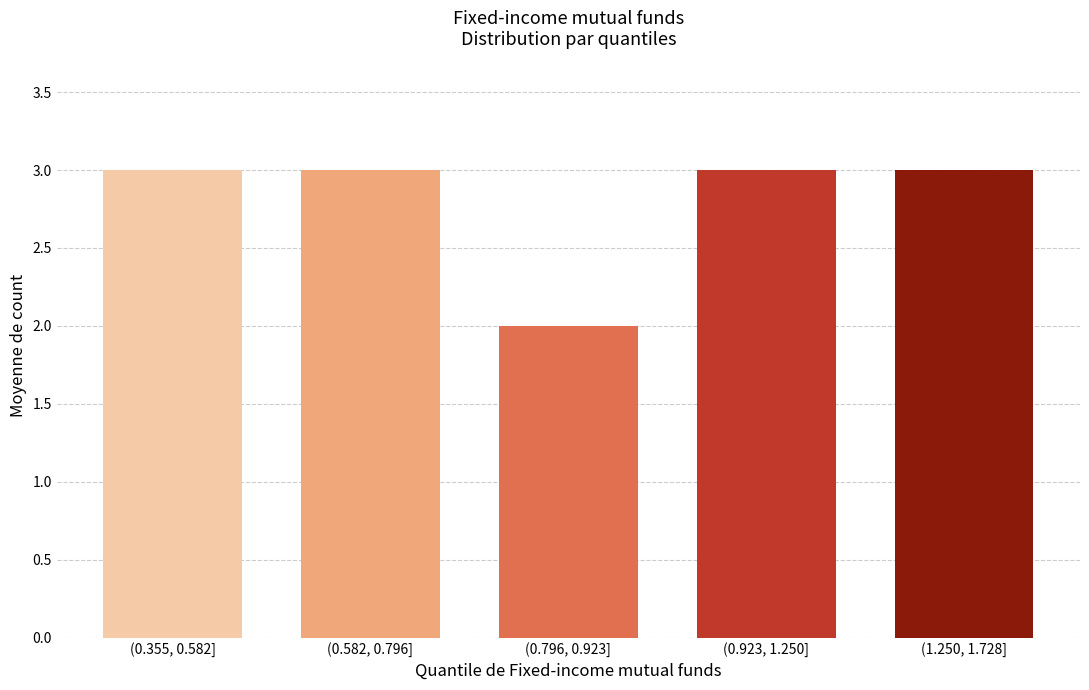

Reading left to right, extract all data points from this chart.

3	3	2	3	3